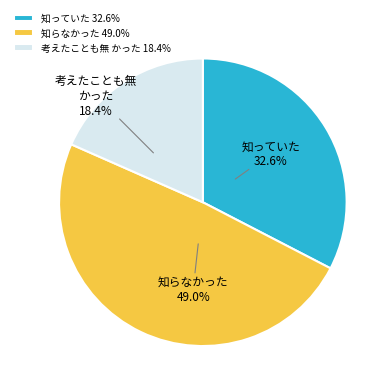

What is the largest slice in the pie chart?

知らなかった 49.0%